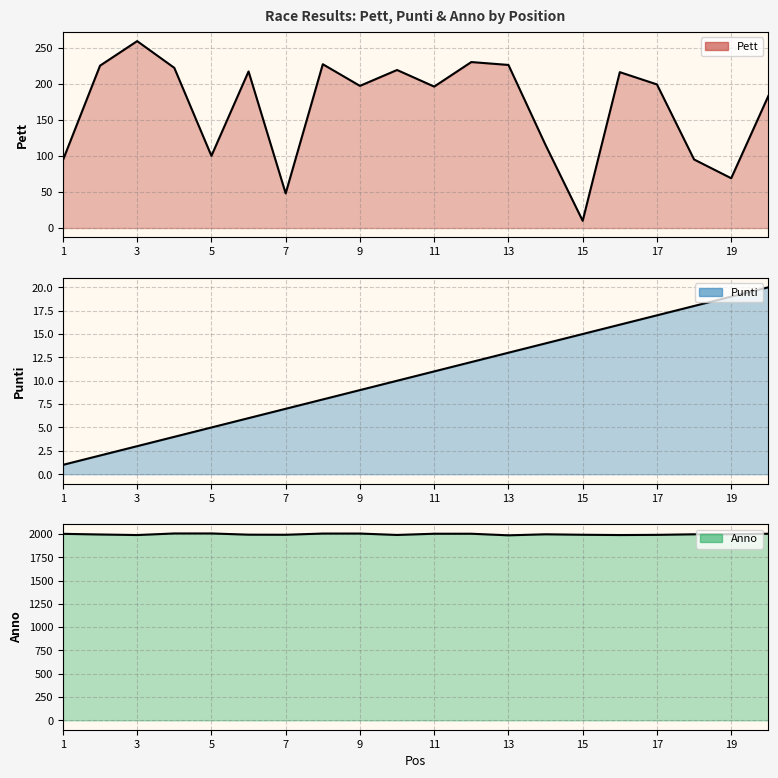

How many lines are shown in the chart?

3